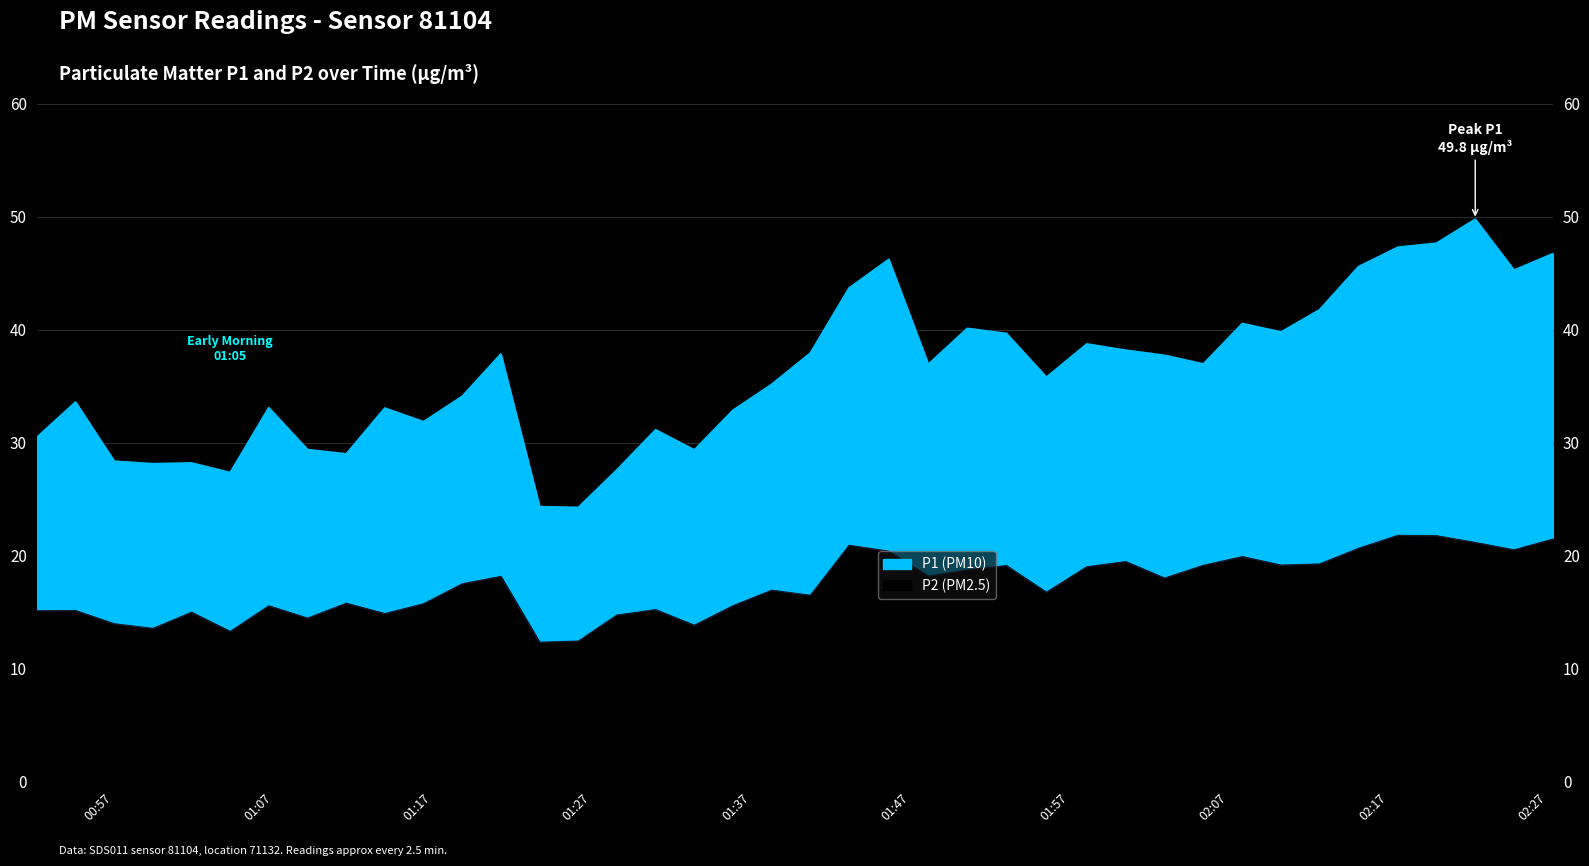

Which series has the largest total across all categories?

P1